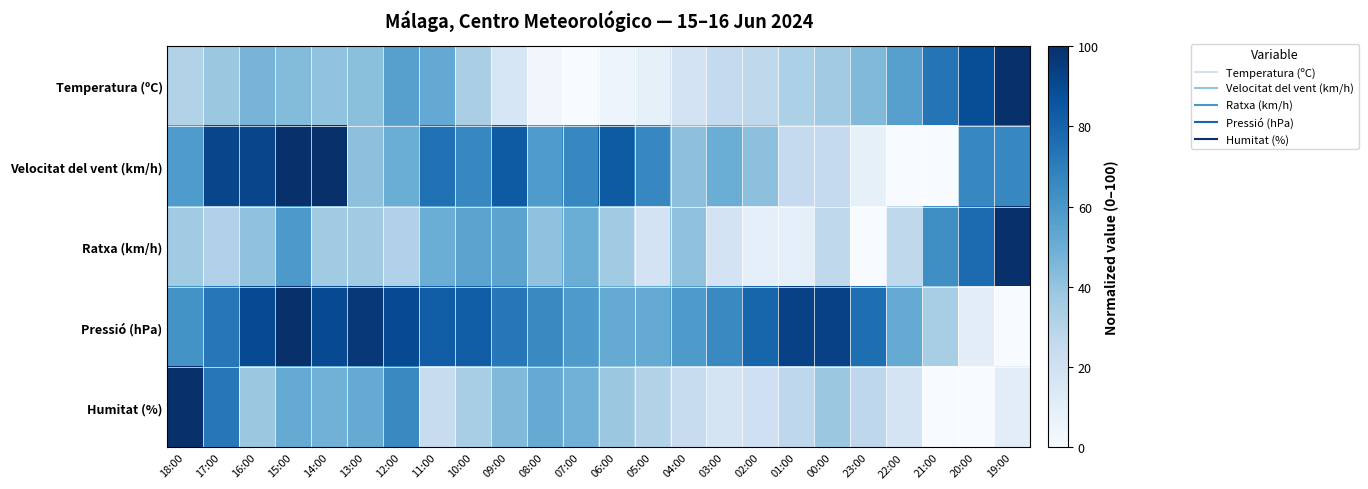

Reading left to right, transcribe all the data shown in this chart.

Temperatura (ºC): 18:00=31.4	17:00=38.0	16:00=47.1	15:00=43.8	14:00=40.5	13:00=42.1	12:00=56.2	11:00=52.1	10:00=33.9	09:00=15.7	08:00=3.3	07:00=0.0	06:00=5.0	05:00=8.3	04:00=18.2	03:00=25.6	02:00=27.3	01:00=33.1	00:00=36.4	23:00=44.6	22:00=56.2	21:00=73.6	20:00=88.4	19:00=100.0
Velocitat del vent (km/h): 18:00=58.3	17:00=91.7	16:00=91.7	15:00=100.0	14:00=100.0	13:00=41.7	12:00=50.0	11:00=75.0	10:00=66.7	09:00=83.3	08:00=58.3	07:00=66.7	06:00=83.3	05:00=66.7	04:00=41.7	03:00=50.0	02:00=41.7	01:00=25.0	00:00=25.0	23:00=8.3	22:00=0.0	21:00=0.0	20:00=66.7	19:00=66.7
Ratxa (km/h): 18:00=36.4	17:00=31.8	16:00=40.9	15:00=59.1	14:00=36.4	13:00=36.4	12:00=31.8	11:00=50.0	10:00=54.5	09:00=54.5	08:00=40.9	07:00=50.0	06:00=36.4	05:00=18.2	04:00=40.9	03:00=18.2	02:00=9.1	01:00=9.1	00:00=27.3	23:00=0.0	22:00=27.3	21:00=63.6	20:00=77.3	19:00=100.0
Pressió (hPa): 18:00=62.1	17:00=72.4	16:00=89.7	15:00=100.0	14:00=89.7	13:00=96.6	12:00=89.7	11:00=82.8	10:00=82.8	09:00=72.4	08:00=65.5	07:00=58.6	06:00=51.7	05:00=51.7	04:00=58.6	03:00=65.5	02:00=79.3	01:00=93.1	00:00=93.1	23:00=75.9	22:00=51.7	21:00=34.5	20:00=10.3	19:00=0.0
Humitat (%): 18:00=100.0	17:00=72.4	16:00=37.9	15:00=51.7	14:00=48.3	13:00=51.7	12:00=65.5	11:00=24.1	10:00=34.5	09:00=44.8	08:00=51.7	07:00=48.3	06:00=37.9	05:00=31.0	04:00=24.1	03:00=17.2	02:00=20.7	01:00=27.6	00:00=37.9	23:00=27.6	22:00=17.2	21:00=0.0	20:00=0.0	19:00=10.3